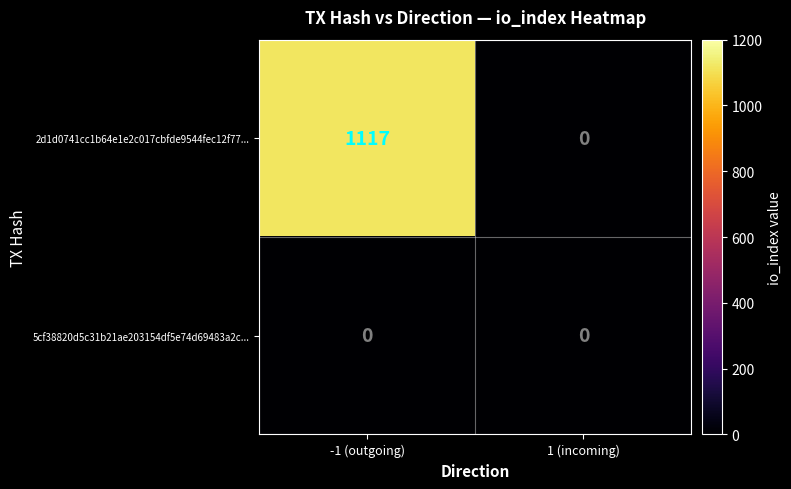

The value of 2d1d0741cc1b64e1e2c017cbfde9544fec12f77... at 1 (incoming) is 0. True or false?

True